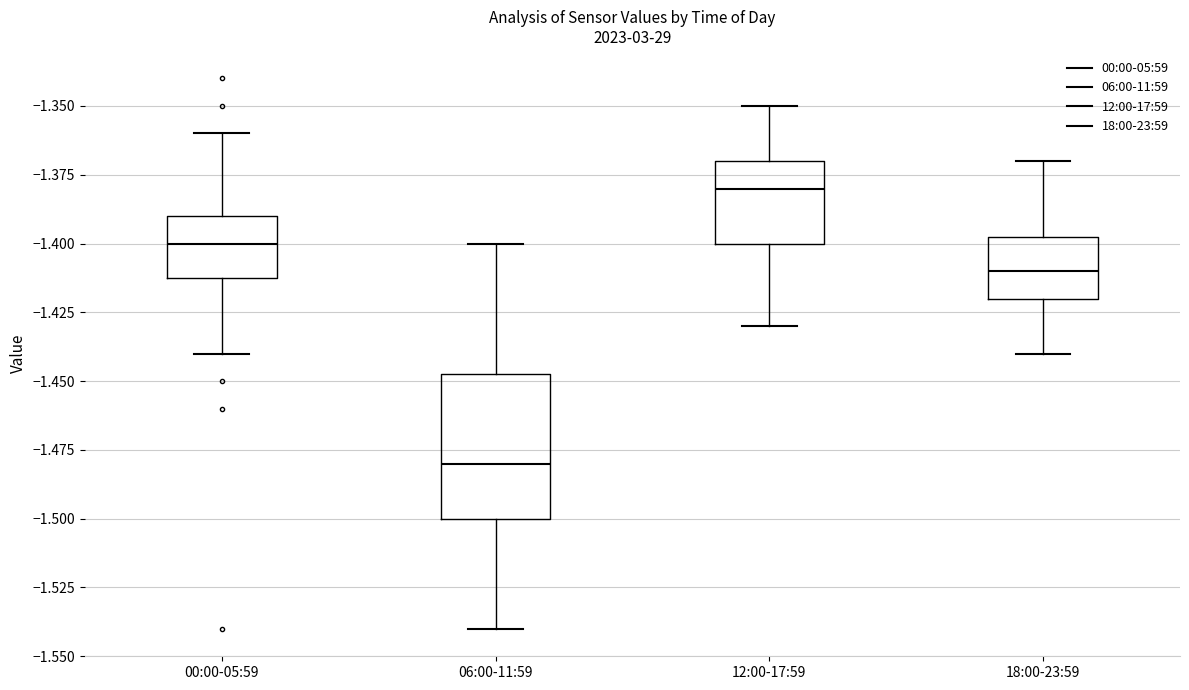

Which box has the highest median line?

12:00-17:59